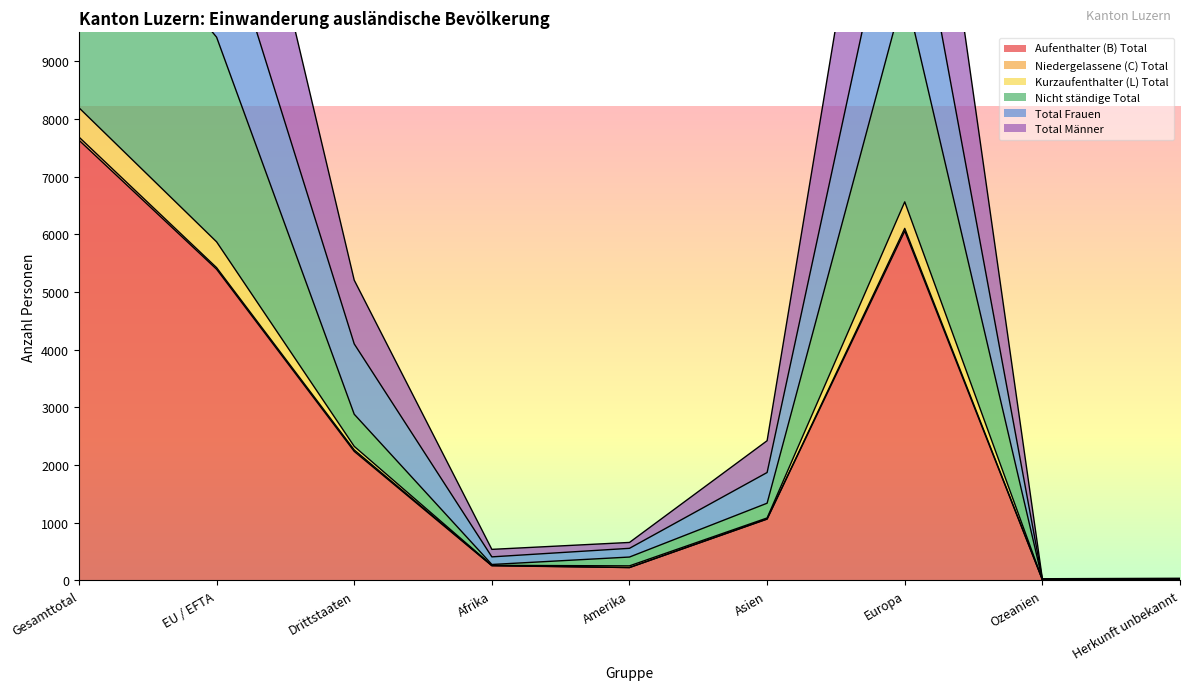

Is it true that Aufenthalter (B) Total equals 359 at Afrika?

False